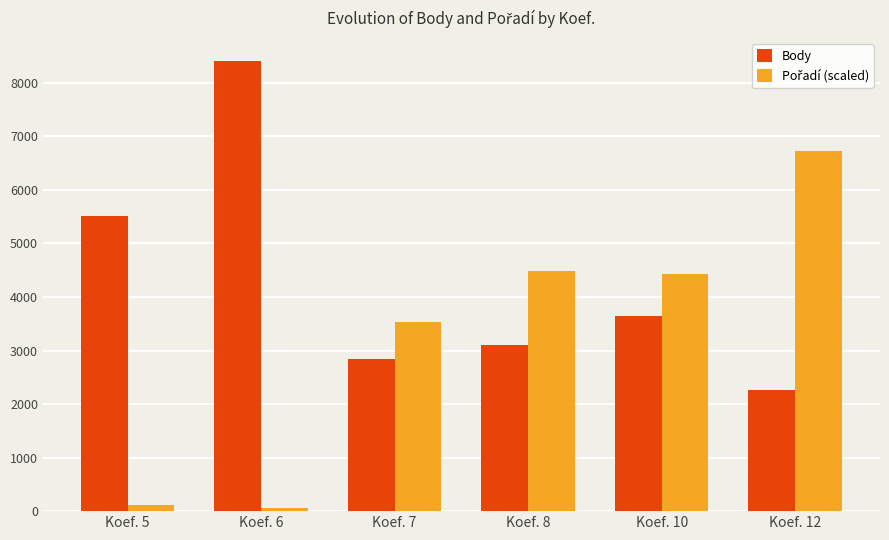

What is the minimum value for Body?

2270.0